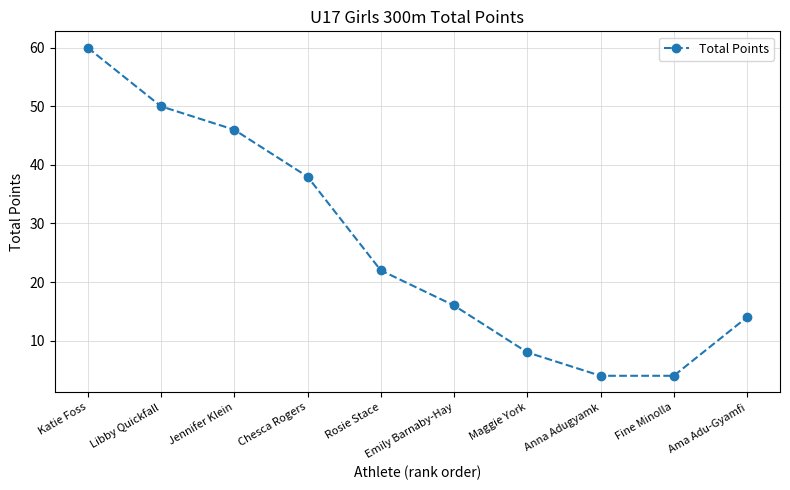

Between Fine Minolla and Chesca Rogers, which is larger?

Chesca Rogers